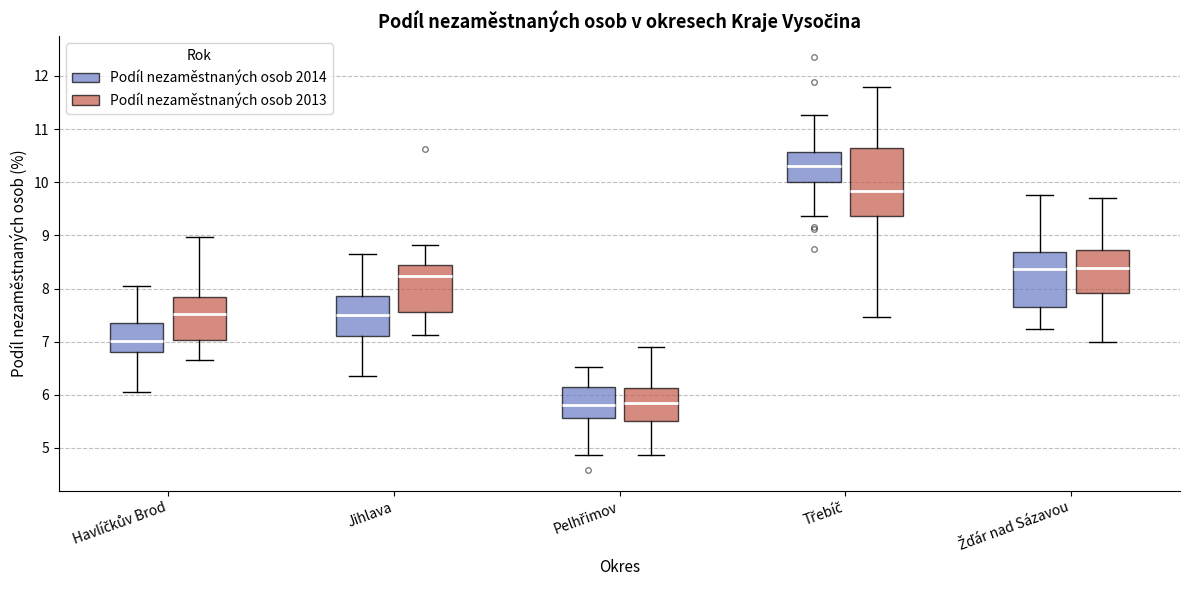

Where is the upper edge of the box for Pelhřimov (Podíl nezaměstnaných osob 2013) on the y-axis? The values are not printed on the chart, so give them approximately, as read against the axis.

6.1